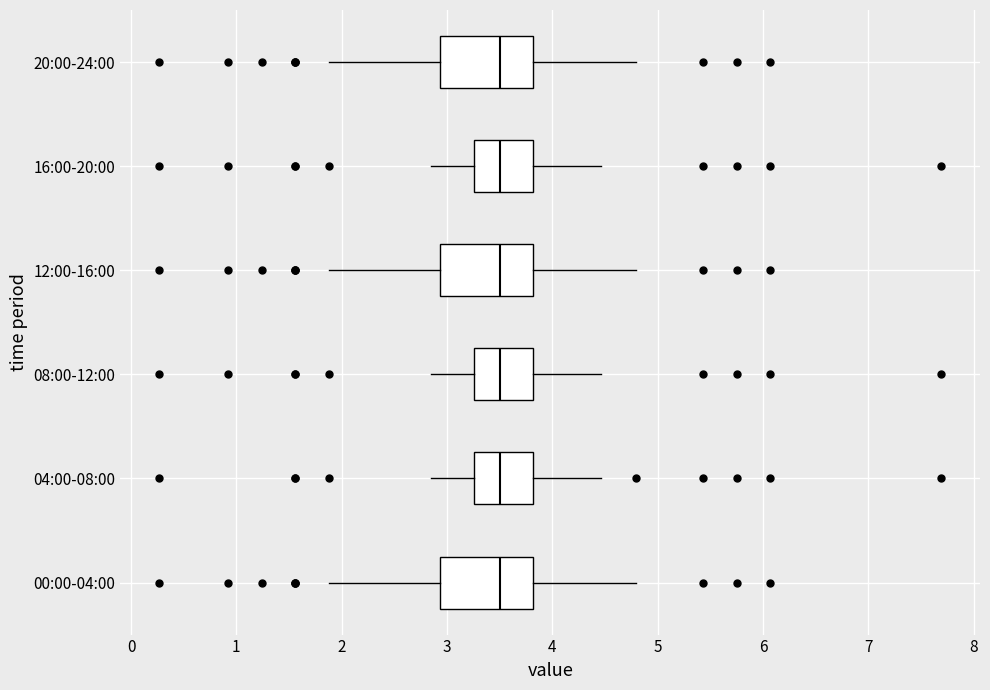

Where is the right edge of the box for 04:00-08:00 on the x-axis? The values are not printed on the chart, so give them approximately, as read against the axis.

3.8